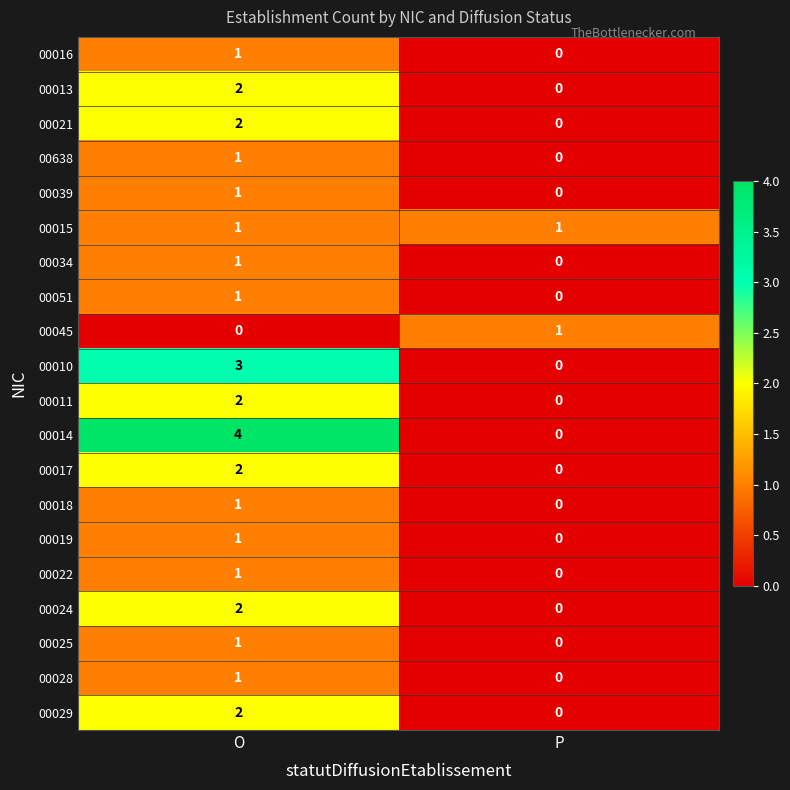

Rank the categories by 00018 value from lowest to highest.

P, O